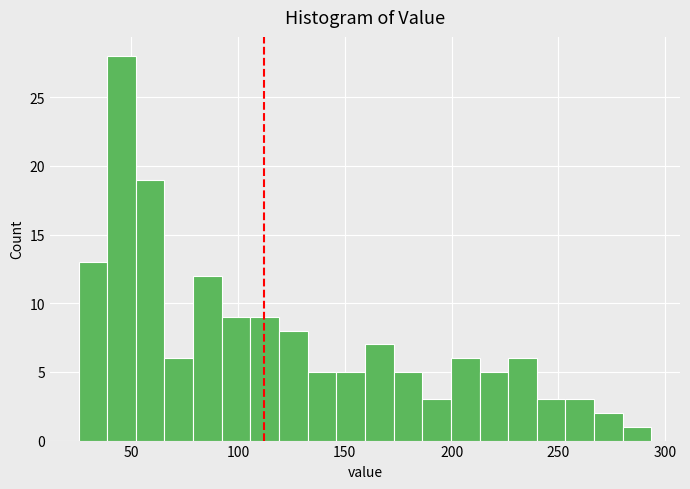

Read against the x-axis, roughly where is the centre of the tallest bar?

45